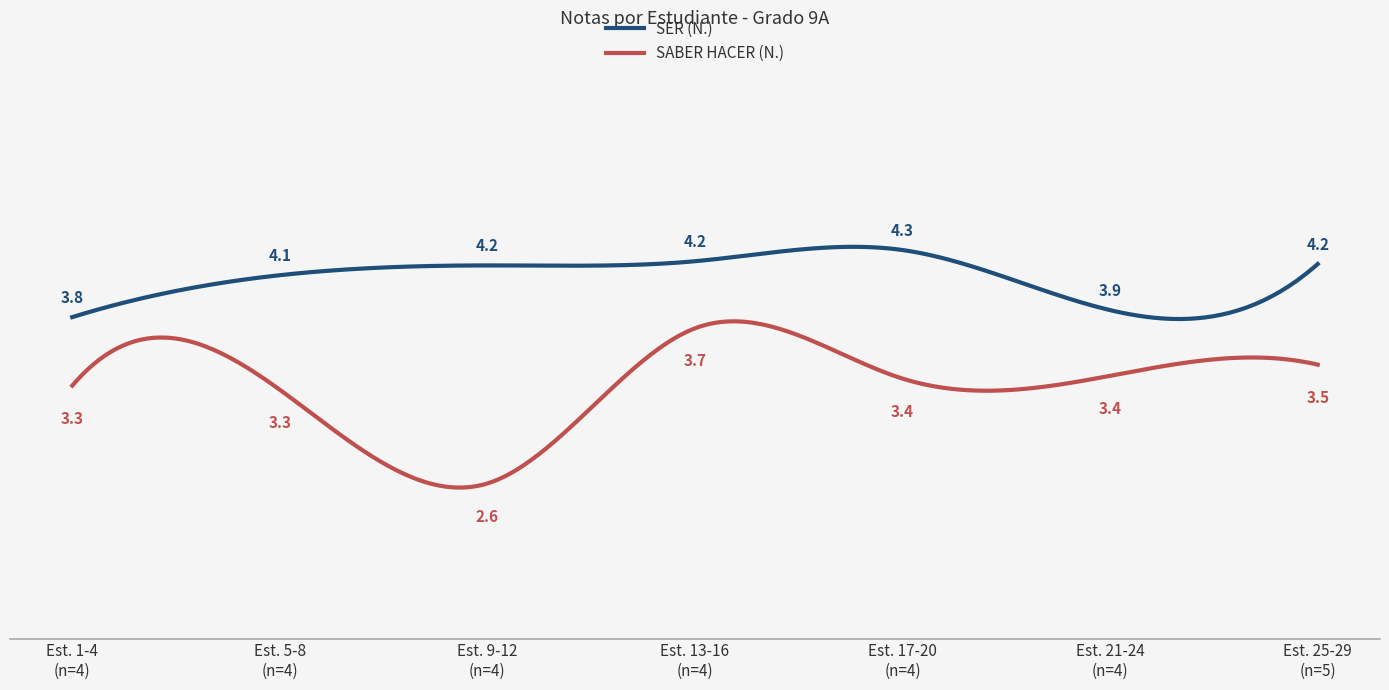

Rank the series by their average value, from highest to lowest.

SER (N.), SABER HACER (N.)